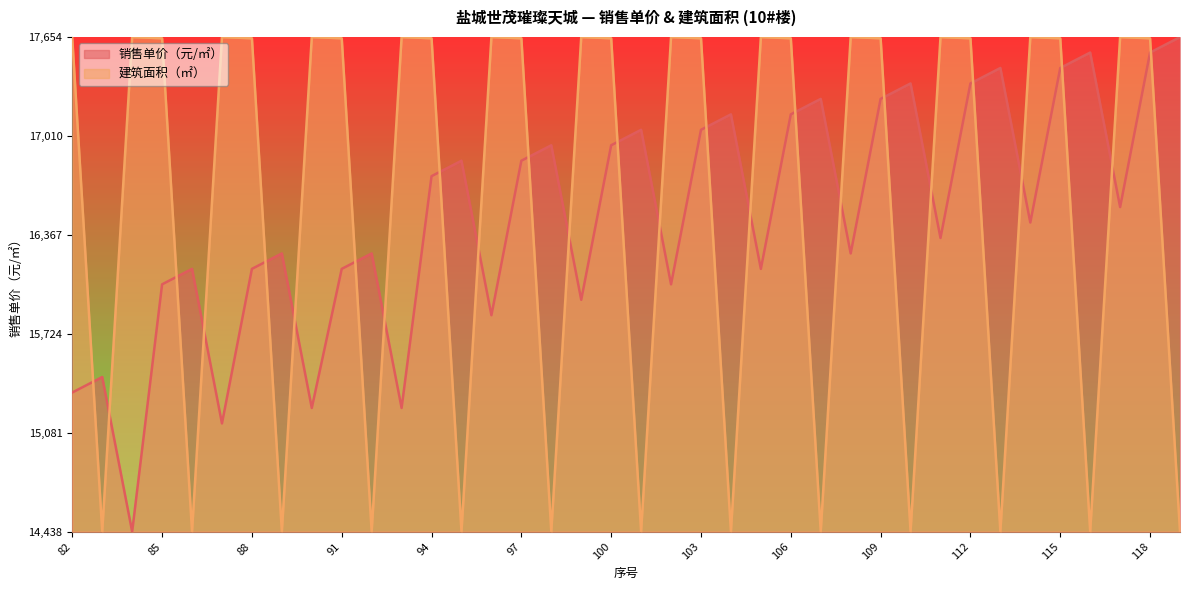

Which series changed the most between 101 and 110?

销售单价（元/㎡）